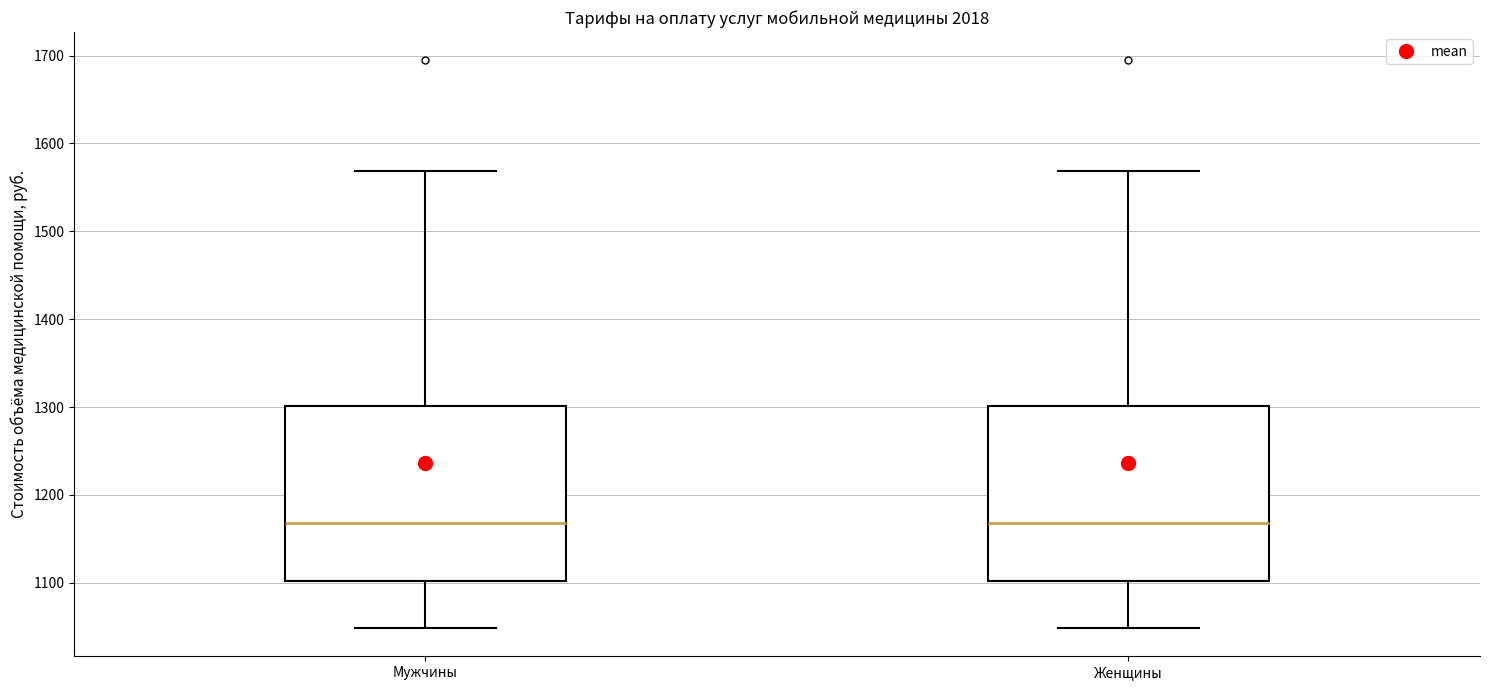

Where does the upper whisker of the box for Женщины end on the y-axis? The values are not printed on the chart, so give them approximately, as read against the axis.

1570